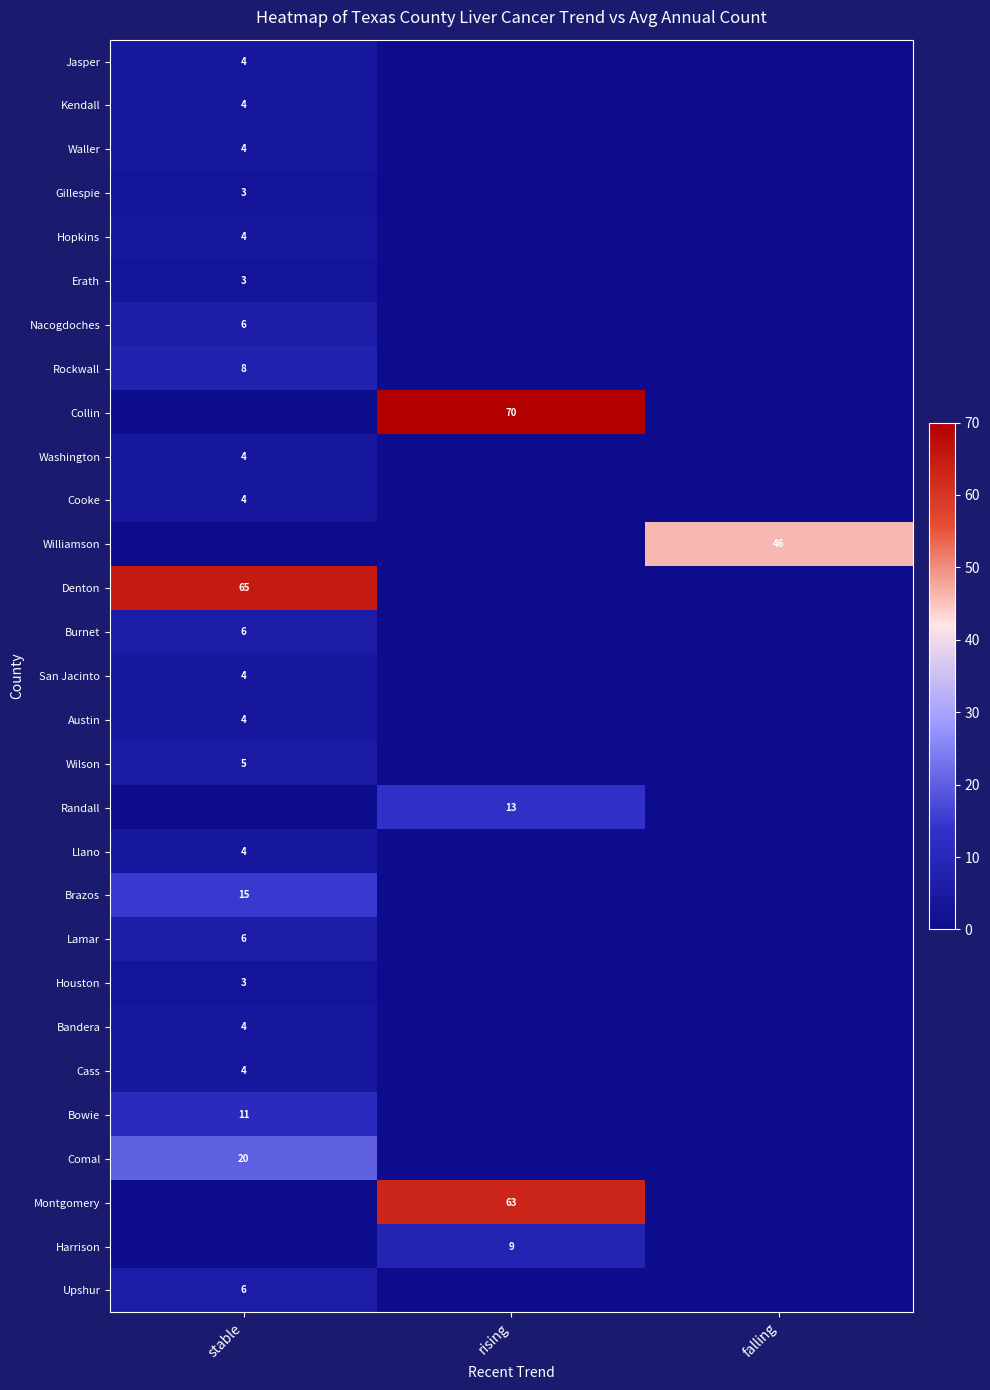

The value of Wilson at stable is 2. True or false?

False